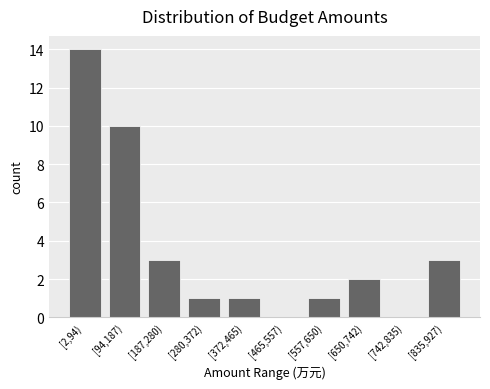

Reading right to left, list all the values displayed in this chart.

[835,927)=3	[742,835)=0	[650,742)=2	[557,650)=1	[465,557)=0	[372,465)=1	[280,372)=1	[187,280)=3	[94,187)=10	[2,94)=14